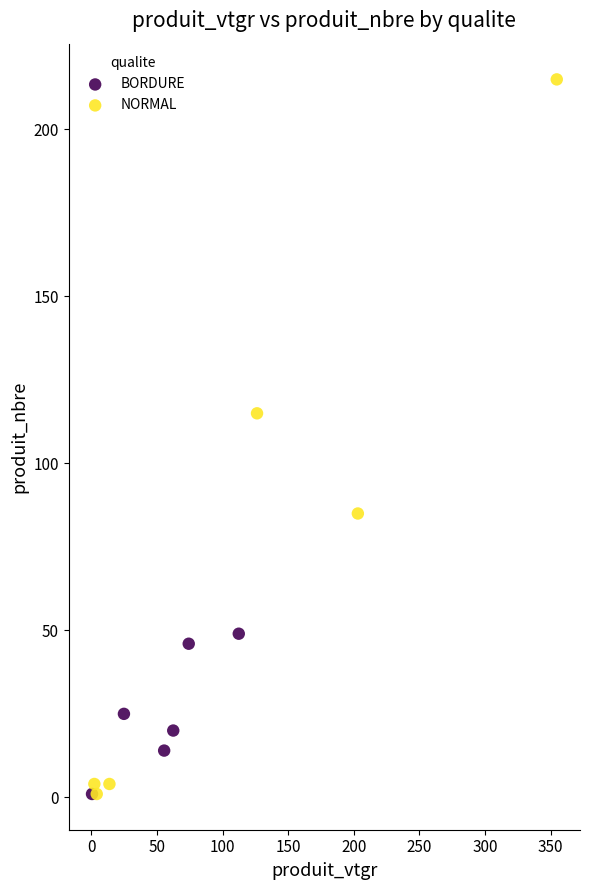

Which series reaches the maximum Y coordinate?

NORMAL